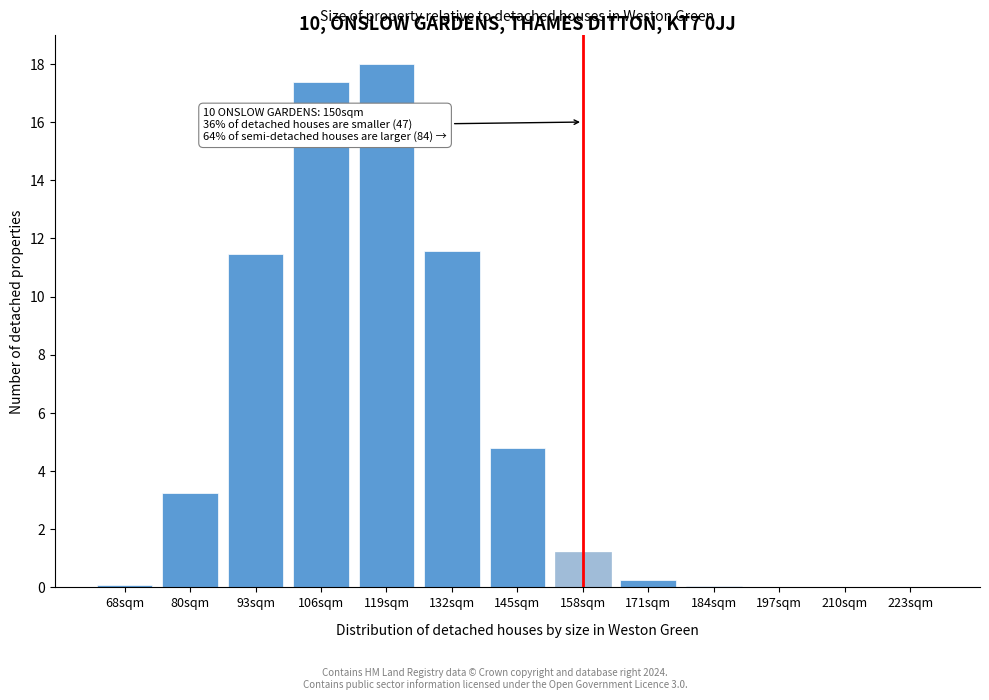

What is the maximum value shown in the chart?

18.0